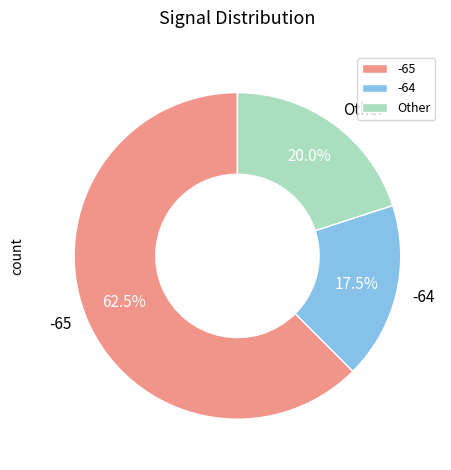

Approximately how many times larger is the value at Other compared to -64?

1.1